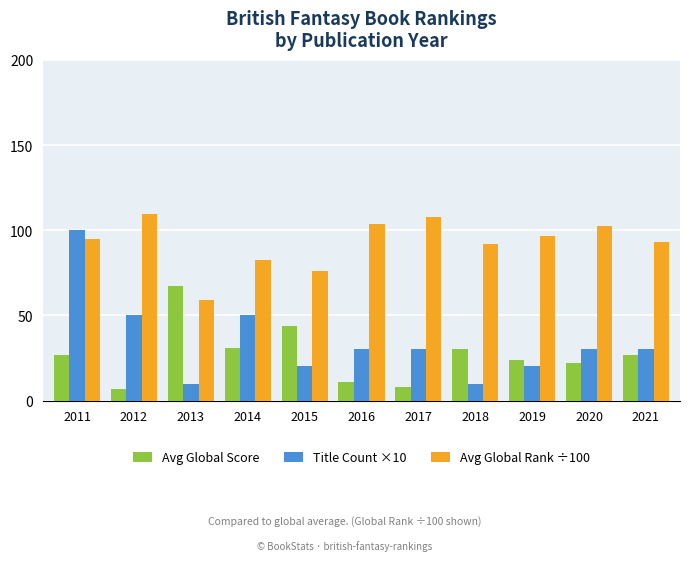

Reading left to right, transcribe all the data shown in this chart.

Avg Global Score: 2011=27.0	2012=7.0	2013=67.0	2014=31.0	2015=44.0	2016=11.0	2017=8.0	2018=30.0	2019=24.0	2020=22.0	2021=27.0
Title Count ×10: 2011=100.0	2012=50.0	2013=10.0	2014=50.0	2015=20.0	2016=30.0	2017=30.0	2018=10.0	2019=20.0	2020=30.0	2021=30.0
Avg Global Rank ÷100: 2011=94.8	2012=109.4	2013=59.0	2014=82.3	2015=76.0	2016=103.9	2017=107.7	2018=91.8	2019=96.8	2020=102.5	2021=93.2